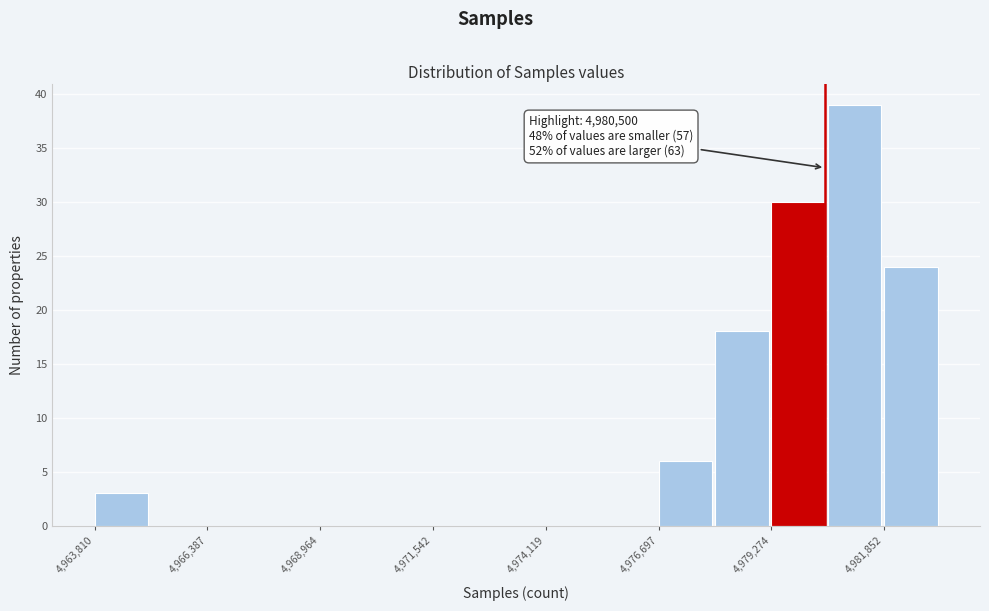

Read against the x-axis, roughly where is the centre of the tallest bar?

4981000